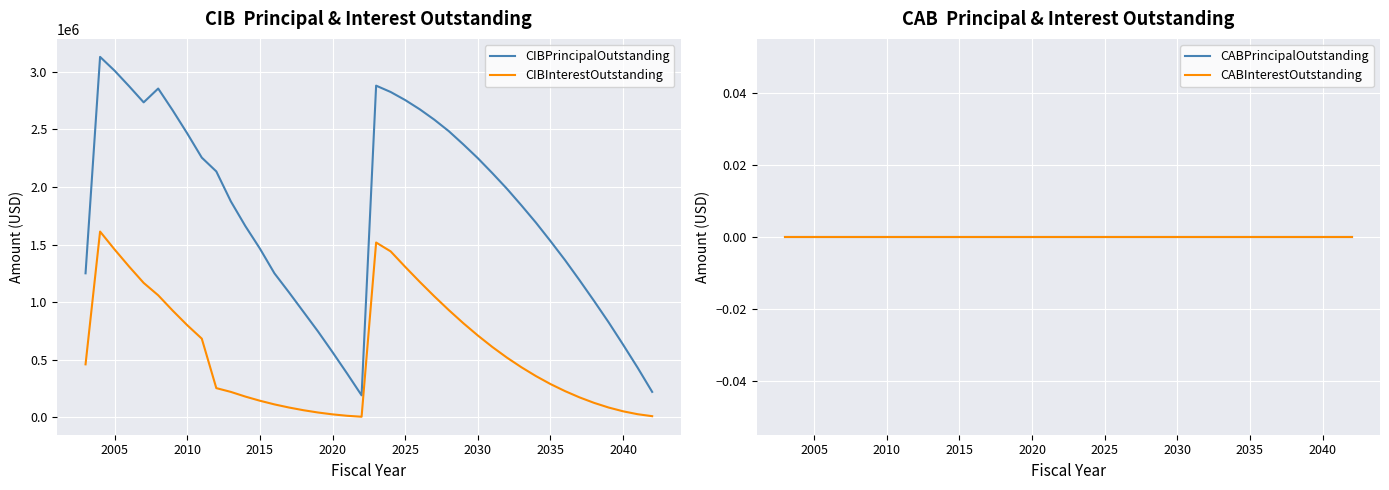

How many lines are shown in the chart?

4